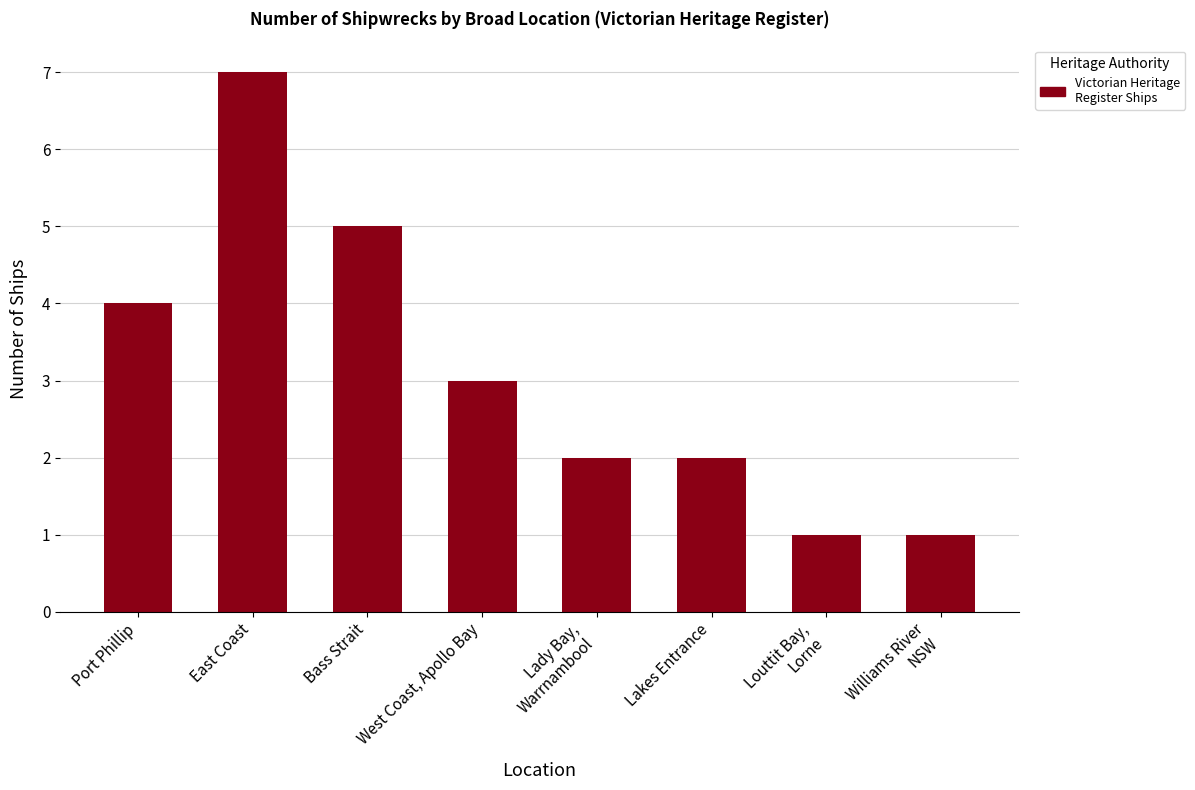

How many bars are there in total?

8